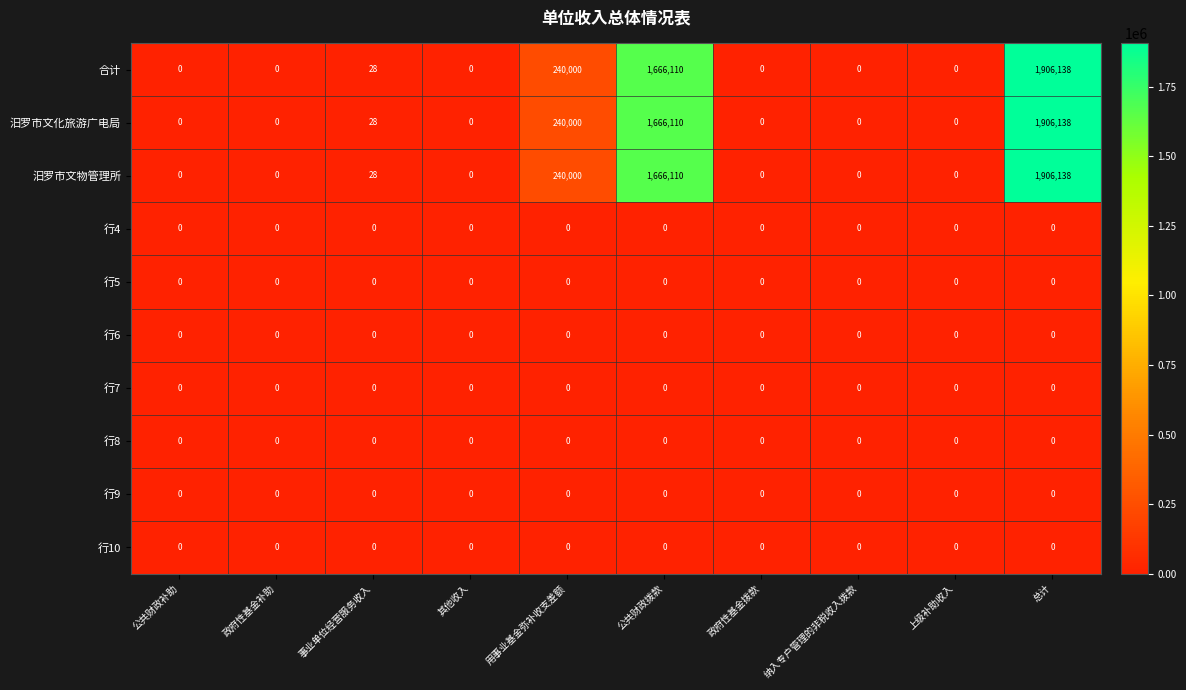

Which label corresponds to the largest value in the chart?

总计